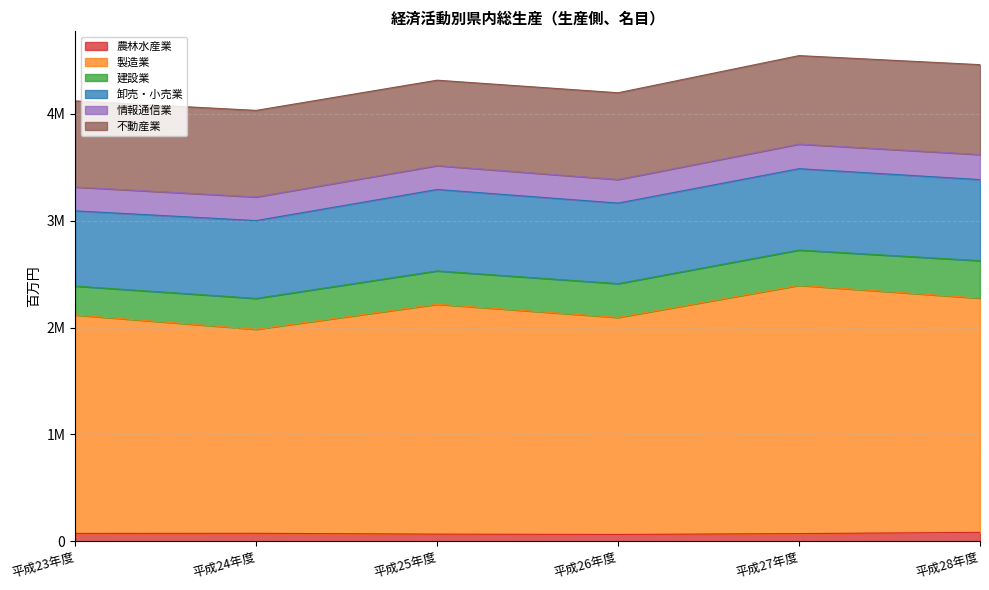

What are all the series names shown in the legend?

農林水産業, 製造業, 建設業, 卸売・小売業, 情報通信業, 不動産業